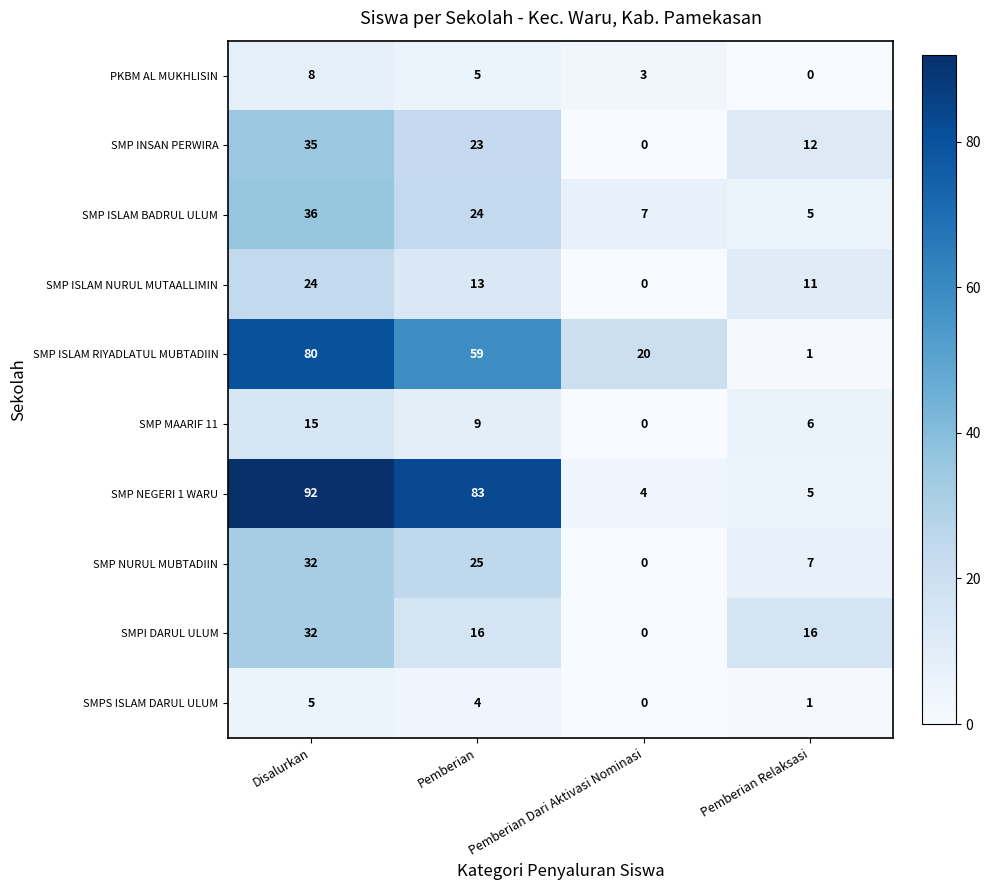

At which category is the sum across all series the highest?

Disalurkan